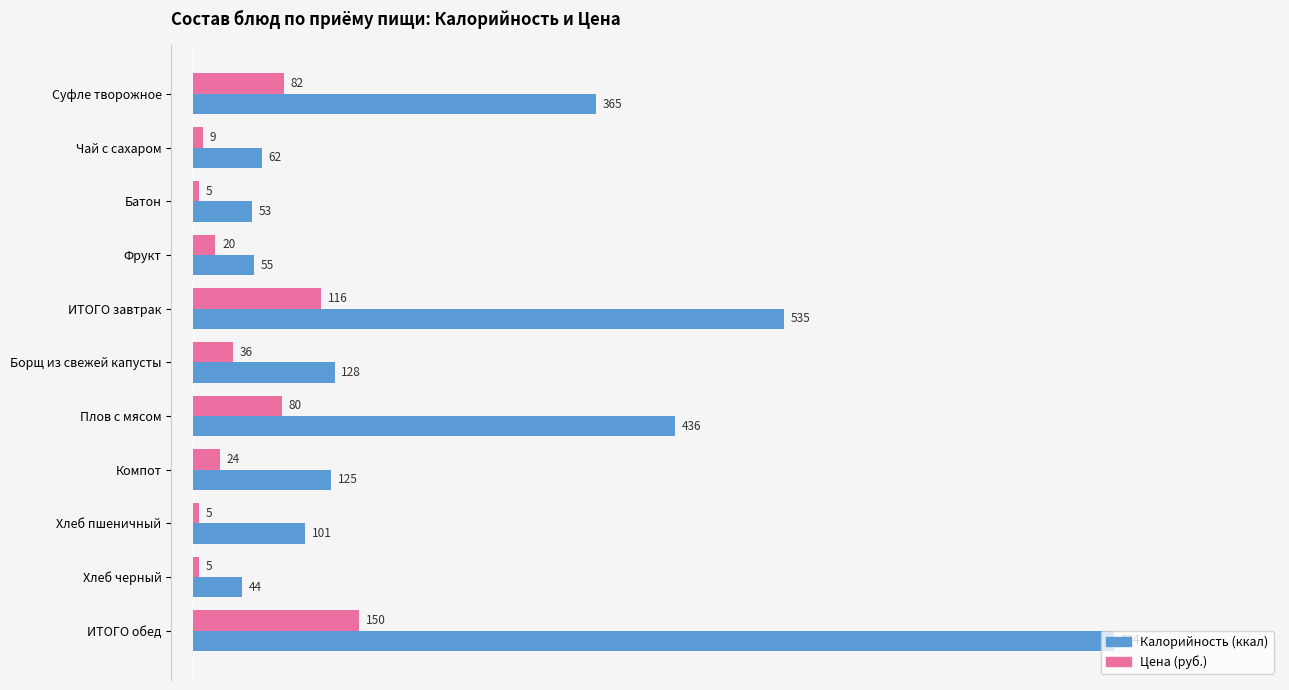

What is the minimum value shown in the chart?

5